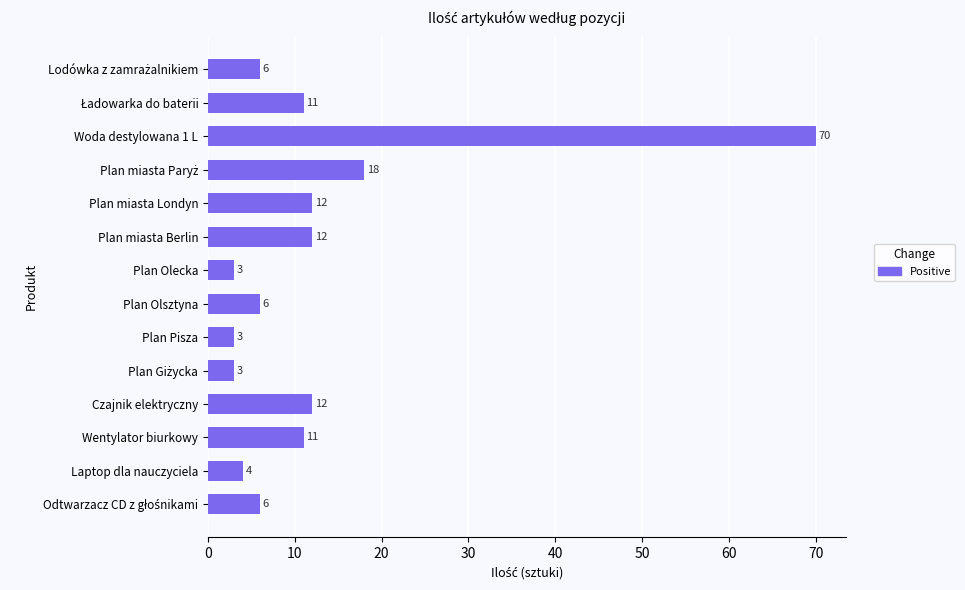

True or false: the data shows 3 at Plan Pisza.

True